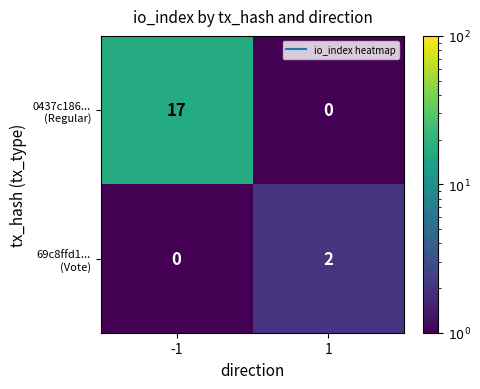

What is the difference between the highest and lowest values at -1?

17